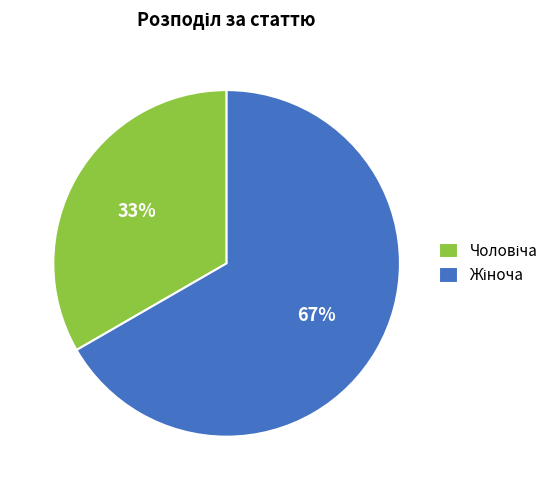

To the nearest percent, what is the average slice percentage?

50%